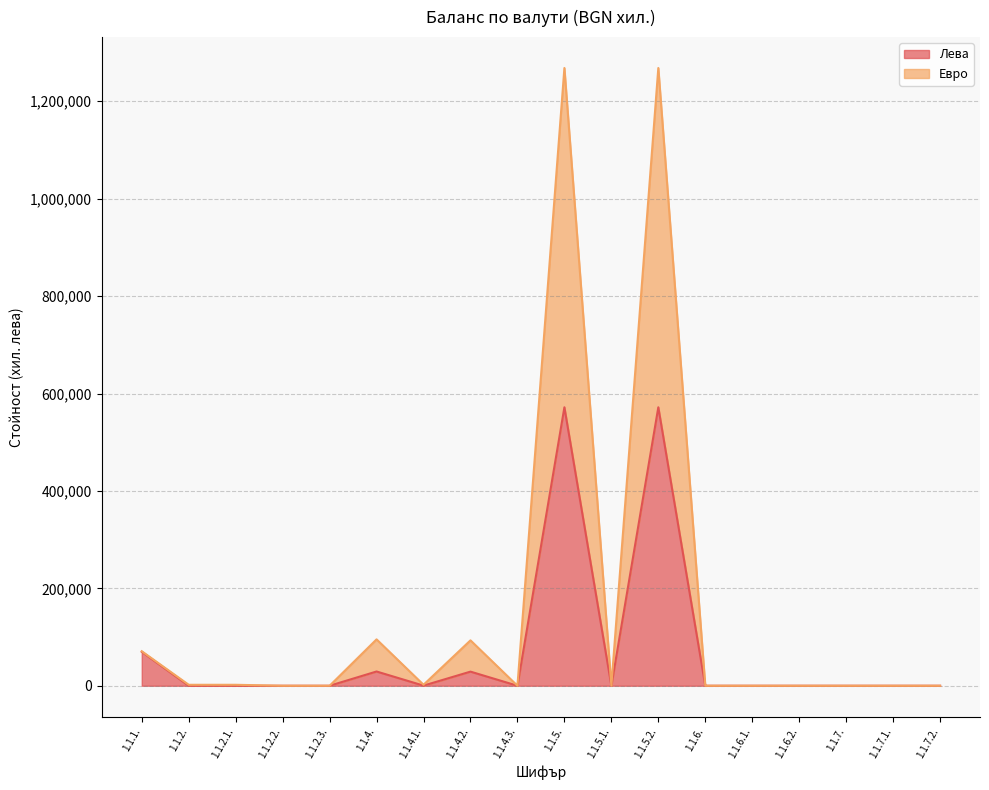

What are all the series names shown in the legend?

Лева, Евро